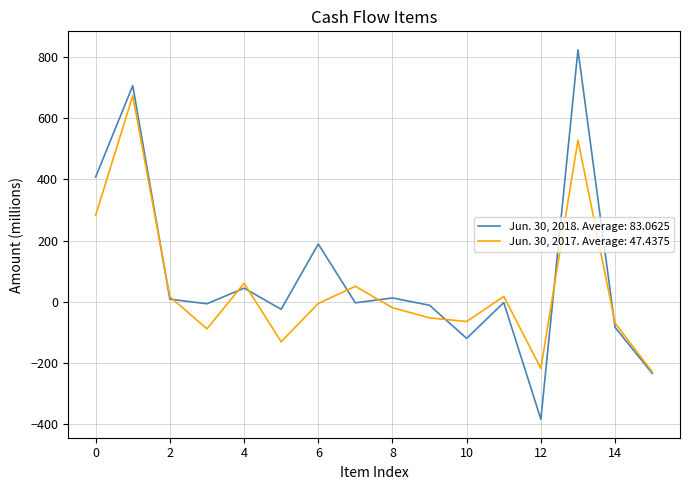

What is the lowest value of the Jun. 30, 2017. Average: 47.4375 series?

-228